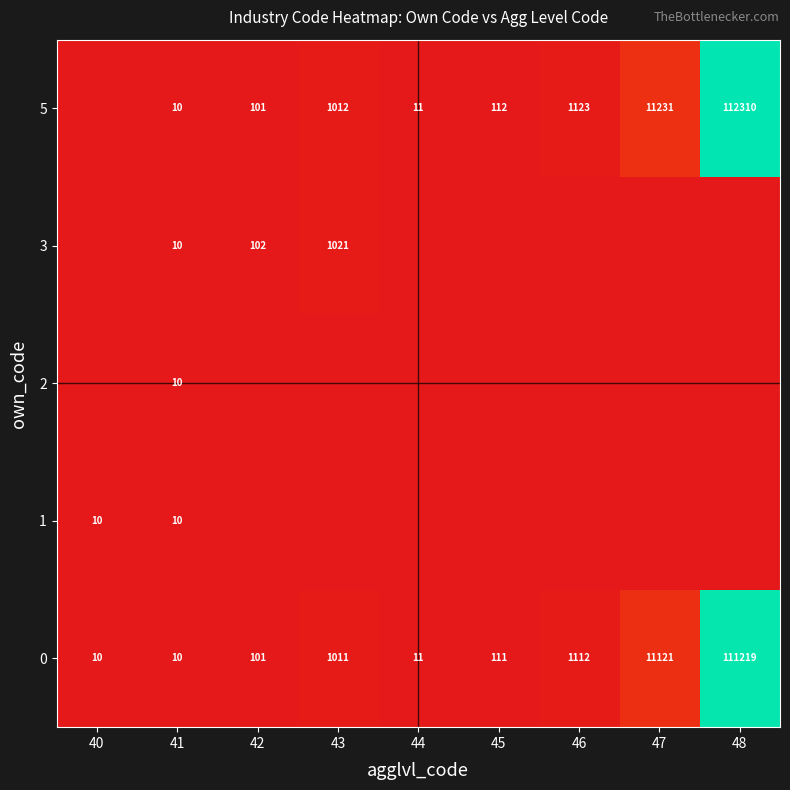

What is the minimum value for 0?

10